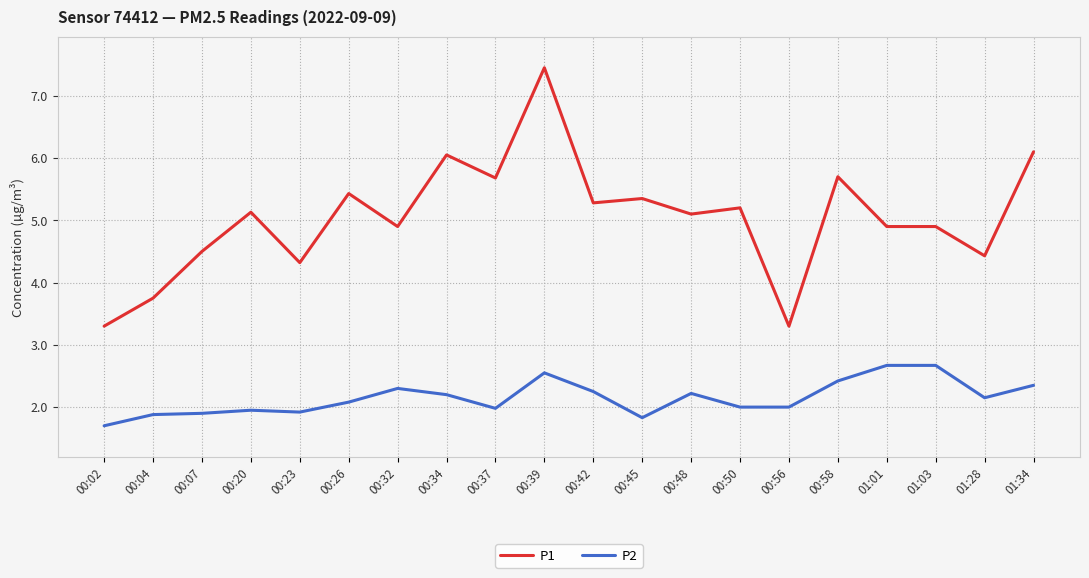

Is it true that P2 equals 0.8 at 01:01?

False